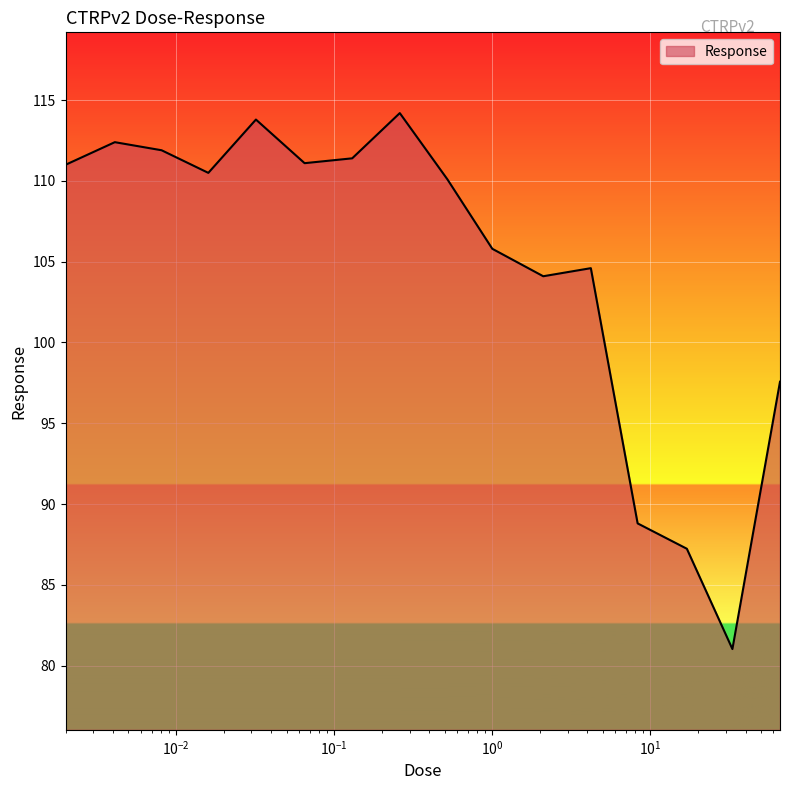

What is the difference between the maximum and minimum values?

33.2